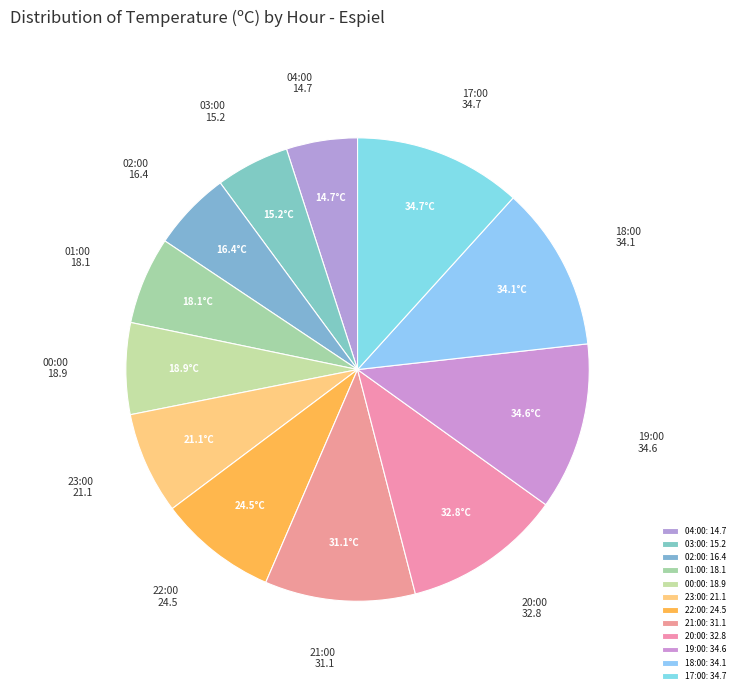

True or false: 03:00 accounts for 13% of the total.

False